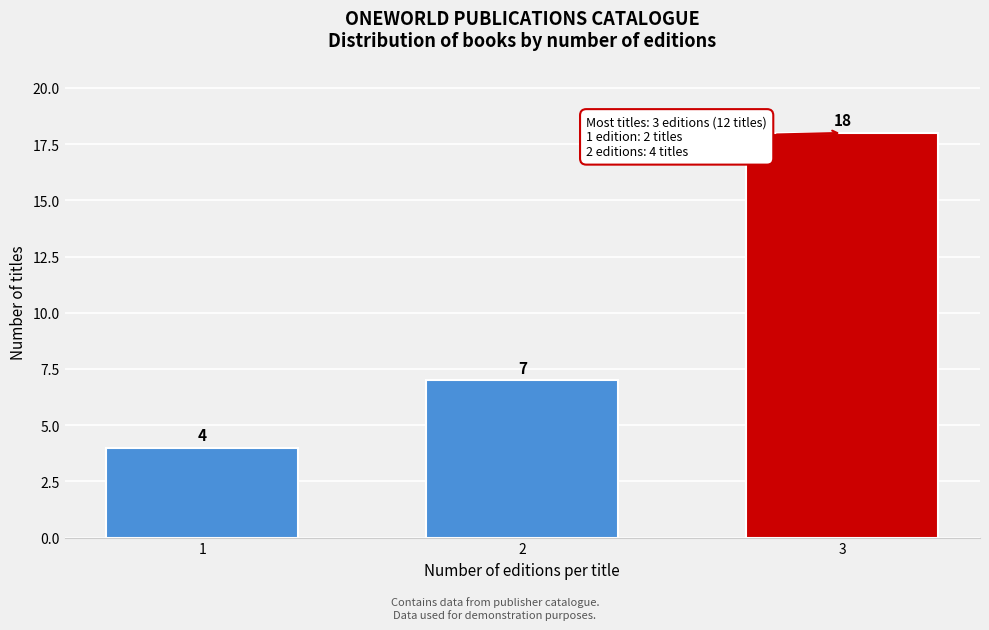

Reading right to left, what are all the values shown in this chart?

3=18	2=7	1=4